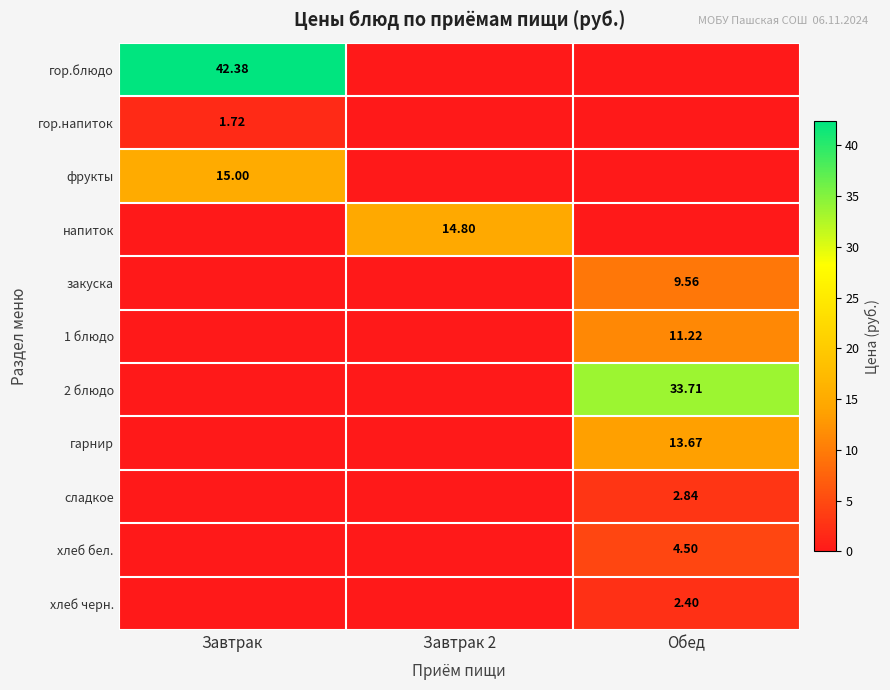

Which series has the widest spread of values?

гор.блюдо